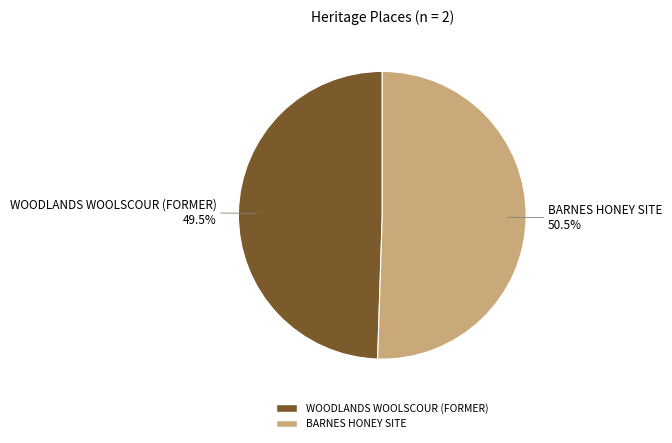

Rank the categories by value from lowest to highest.

WOODLANDS WOOLSCOUR (FORMER), BARNES HONEY SITE